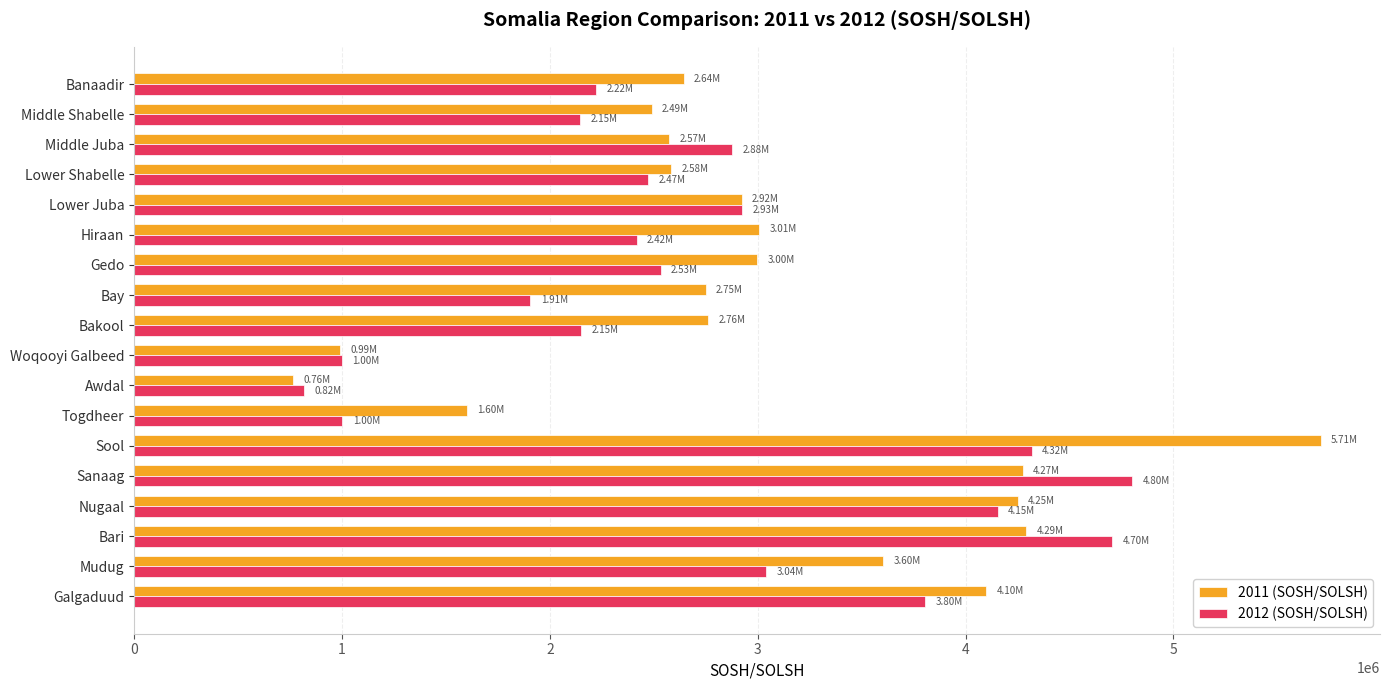

Which series has the widest spread of values?

2011 (SOSH/SOLSH)